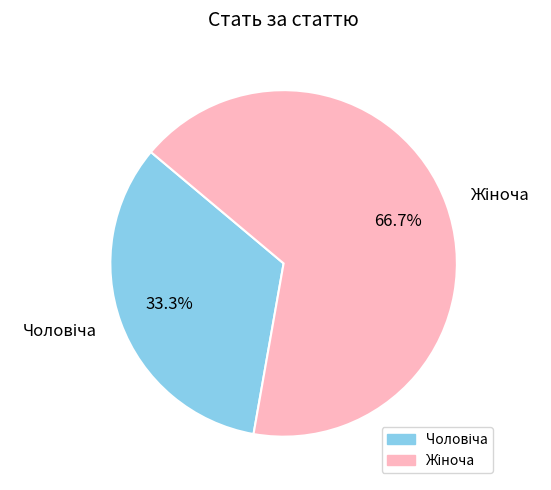

Is there any slice that represents more than half of the pie?

Yes